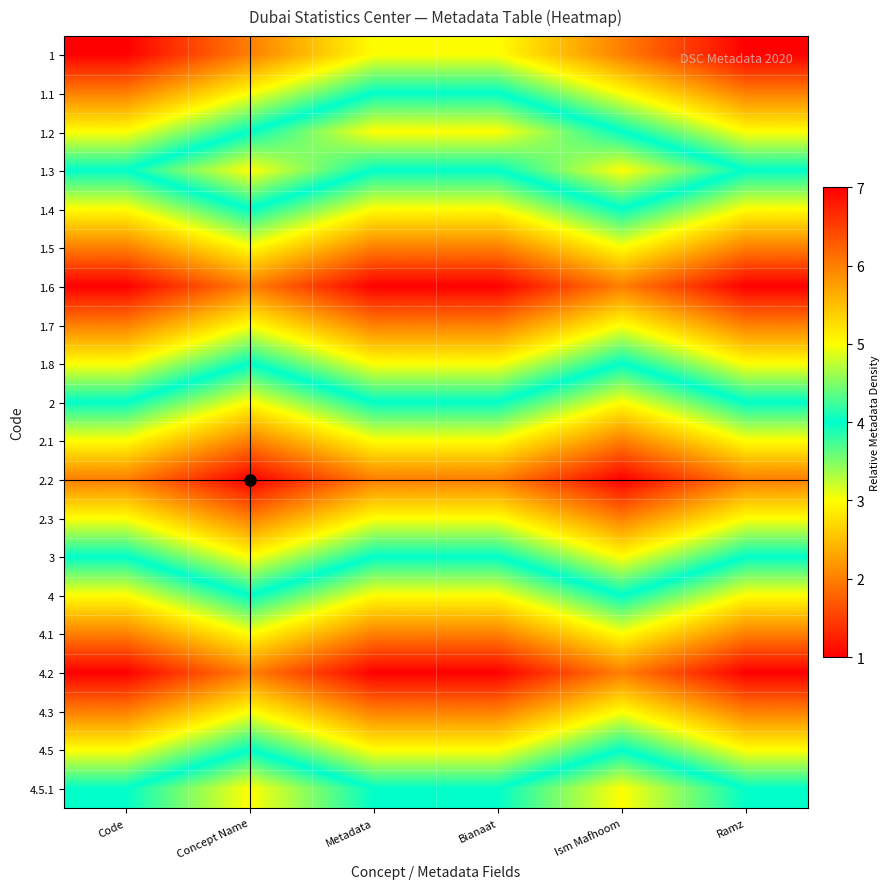

Which category has the lowest value across all series?

Code